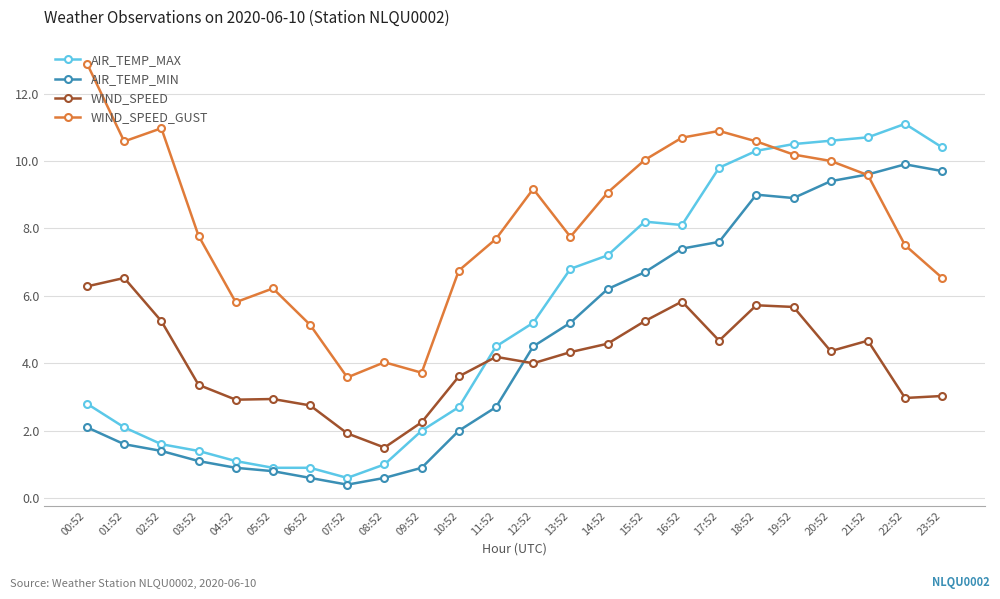

What is the label of the 10th point from the left?

09:52